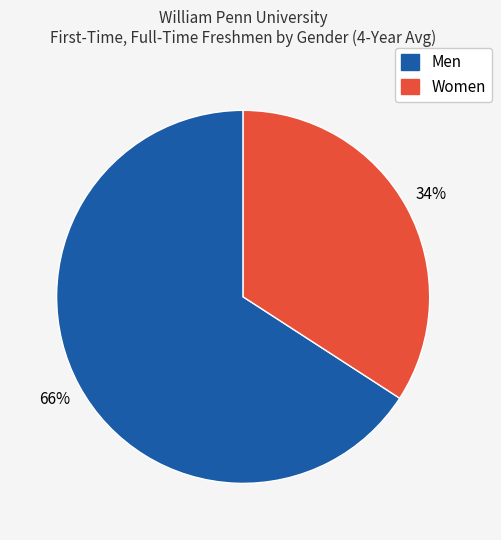

True or false: Men accounts for 66% of the total.

True